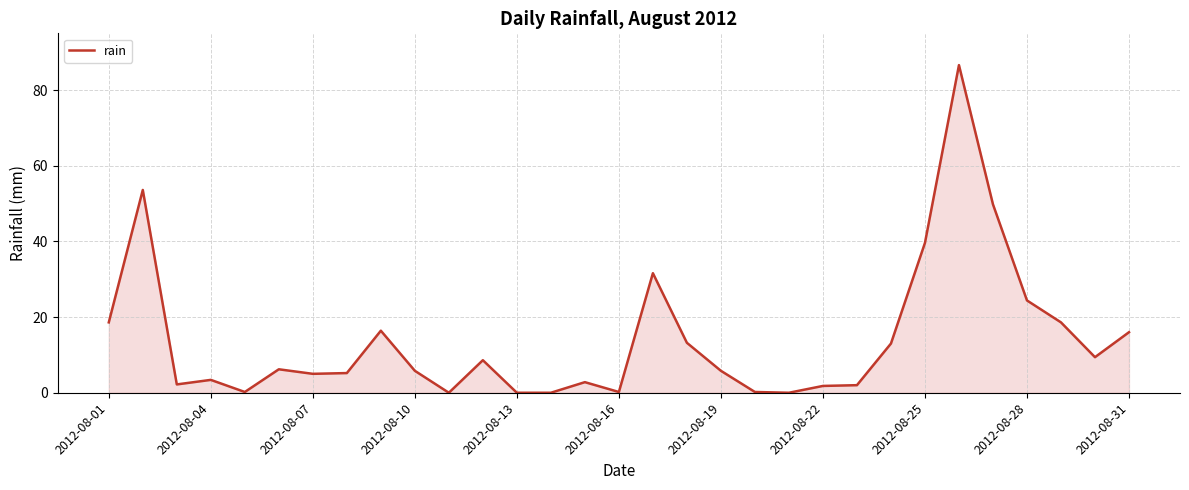

Is this an area chart (filled region under the line)?

Yes